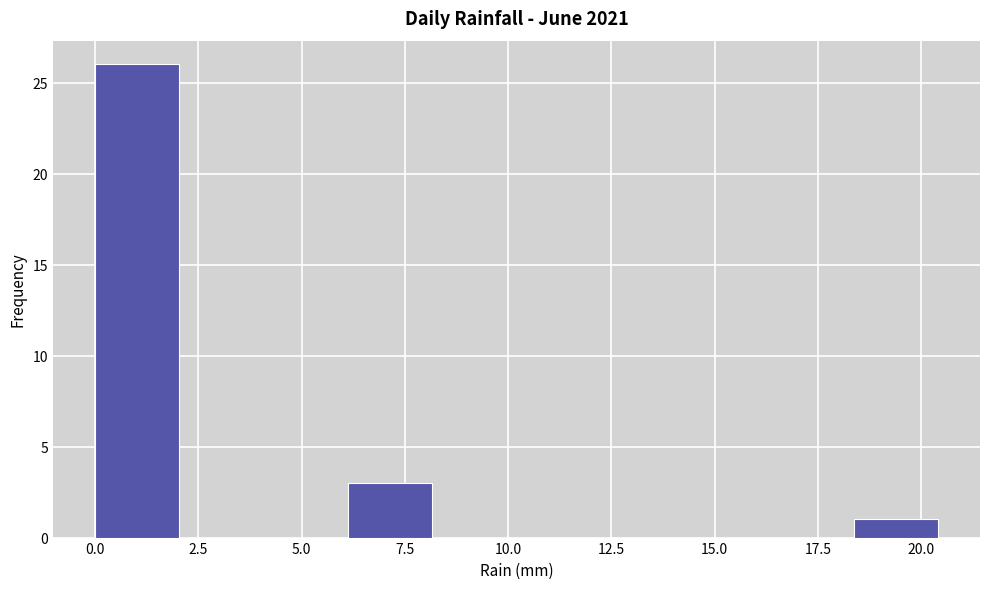

What is the height of the bar covering 18.5 to 20.5 on the x-axis? Neither the bar edges nor the heights are printed on the chart, so give them approximately, as read against the axes.

1